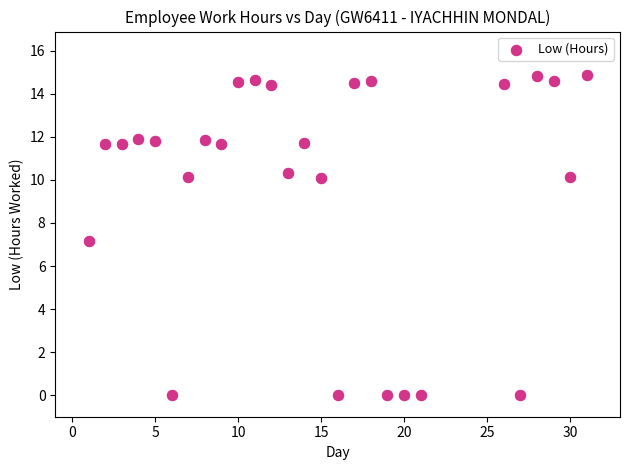

What is the range of Y values (max minus min)?

14.9